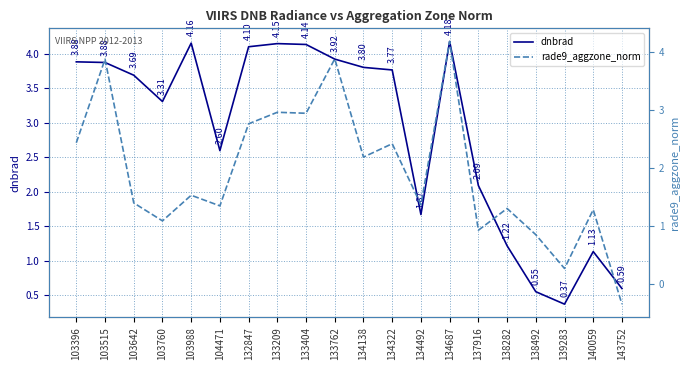

Does the chart have visible grid lines?

Yes